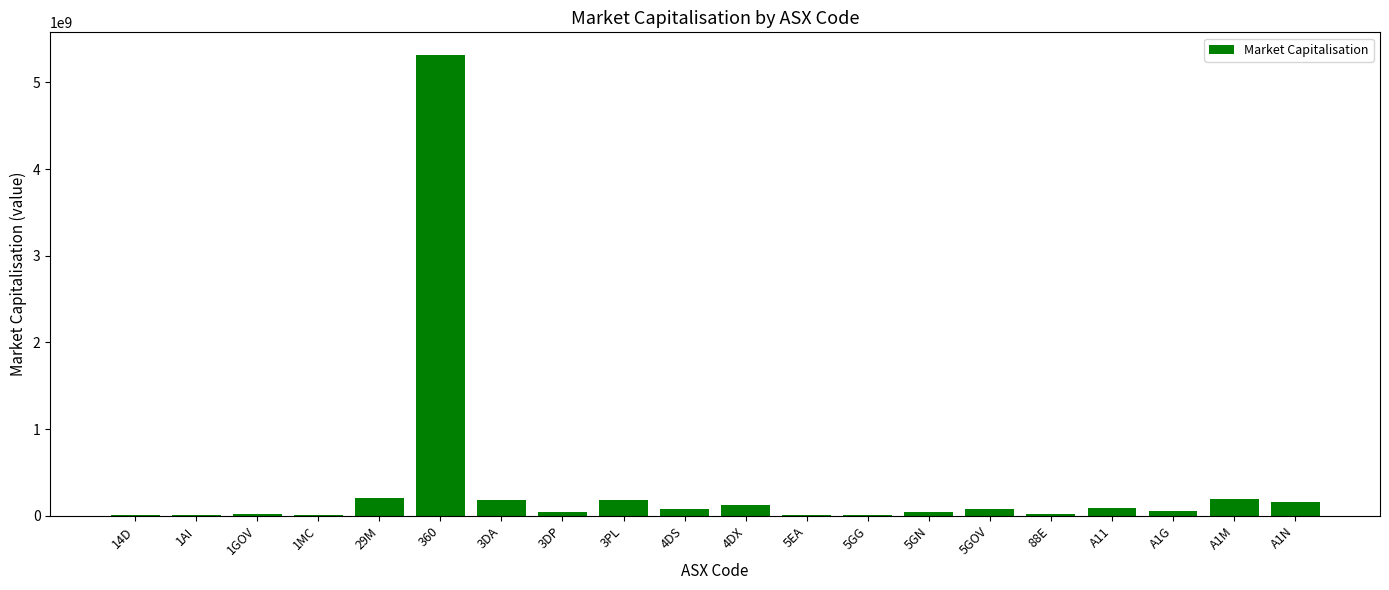

Does the chart contain stacked bars?

No